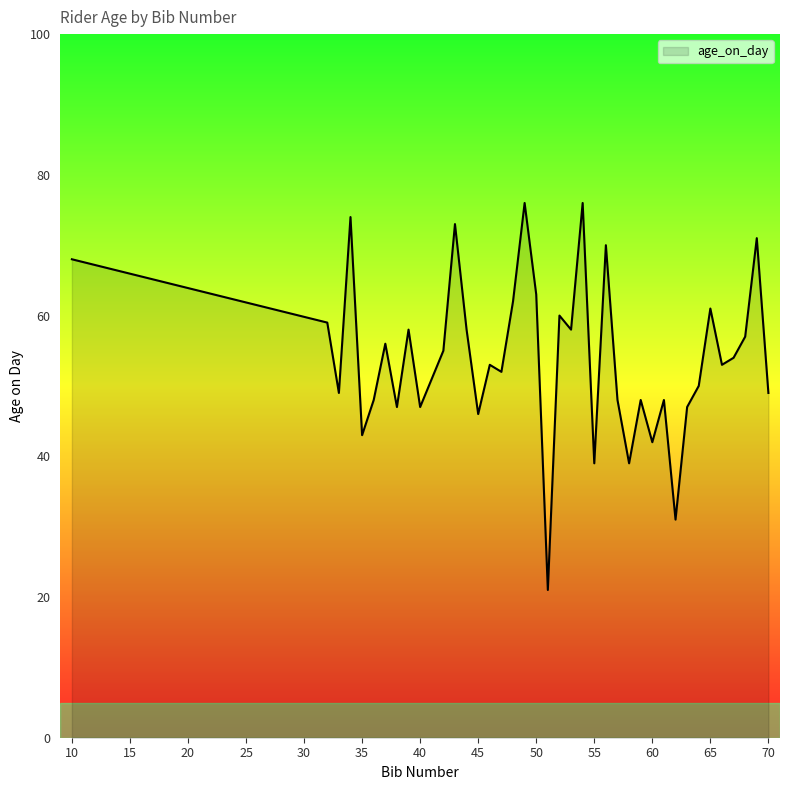

What is the minimum value shown in the chart?

21